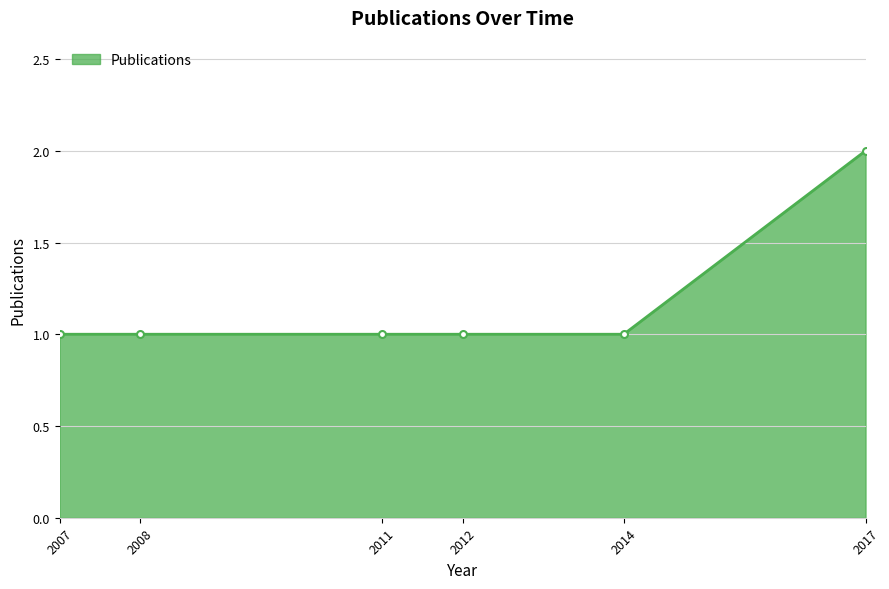

True or false: the data shows 0 at 2007.

False